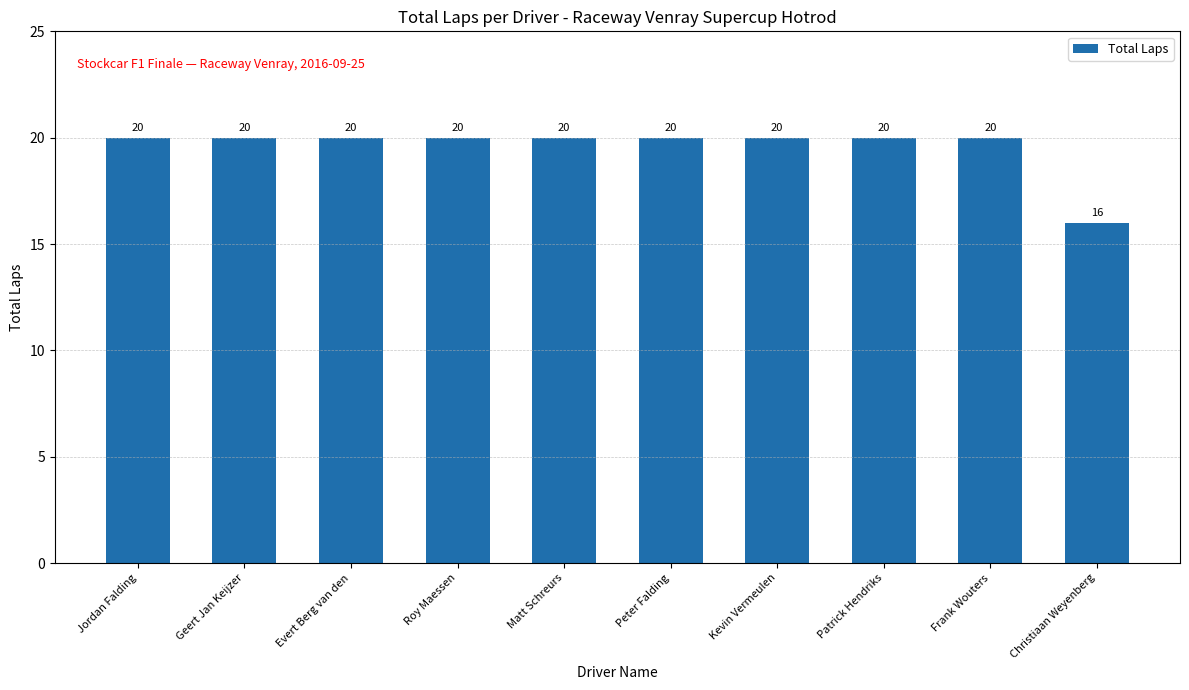

How many values are between 20 and 21?

9